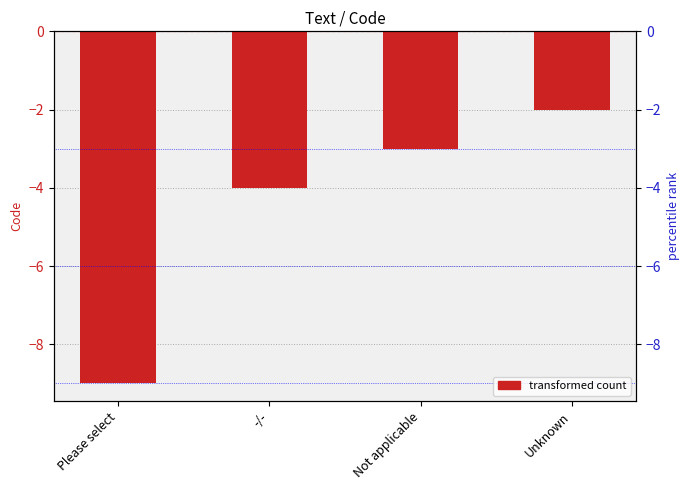

Reading left to right, what are all the values shown in this chart?

Please select=-9	-/-=-4	Not applicable=-3	Unknown=-2